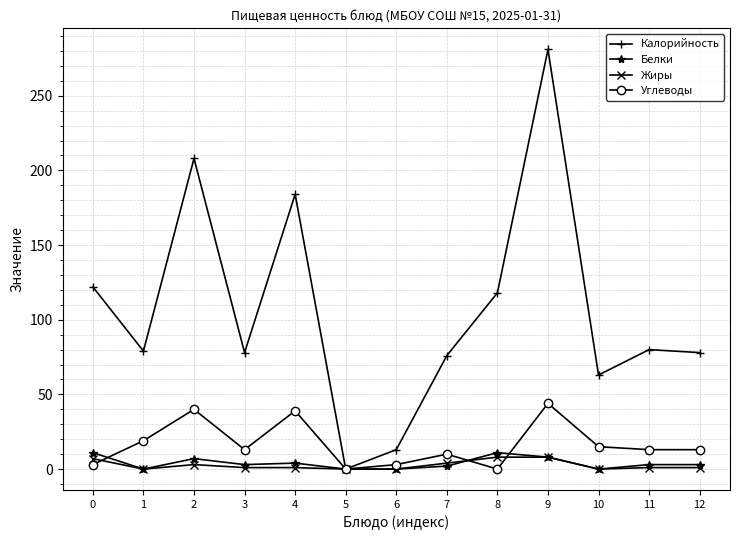

How many positive values does the Калорийность series have?

12